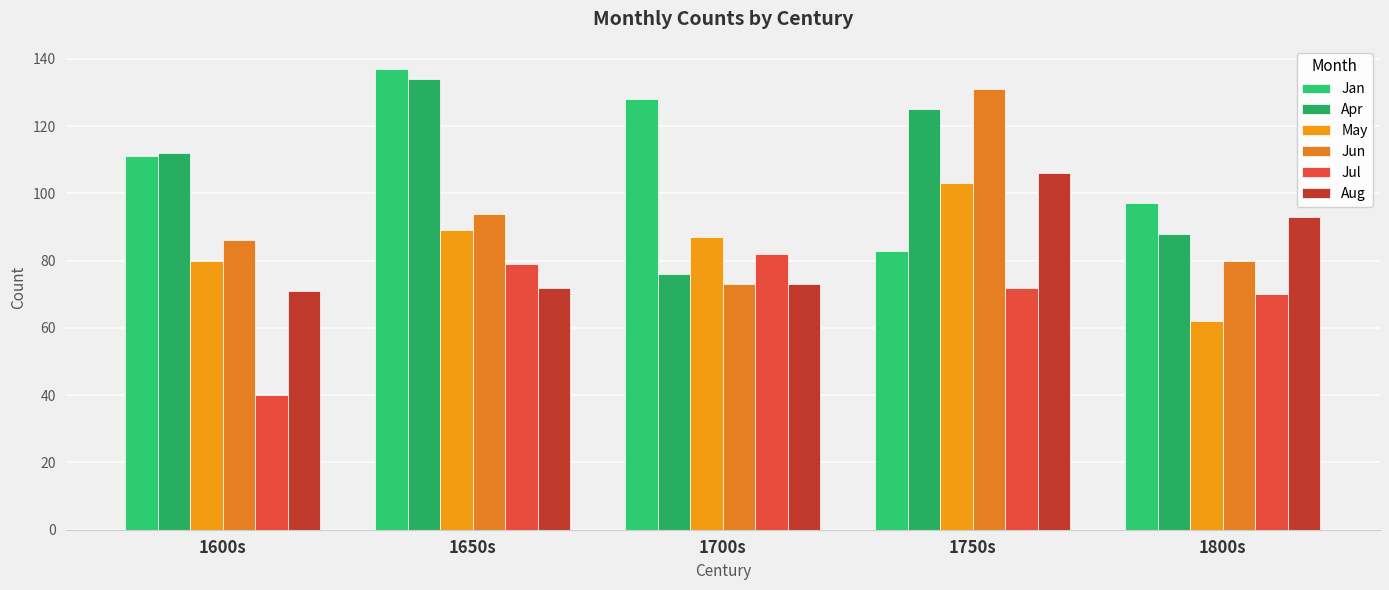

Which series has the largest total across all categories?

Jan